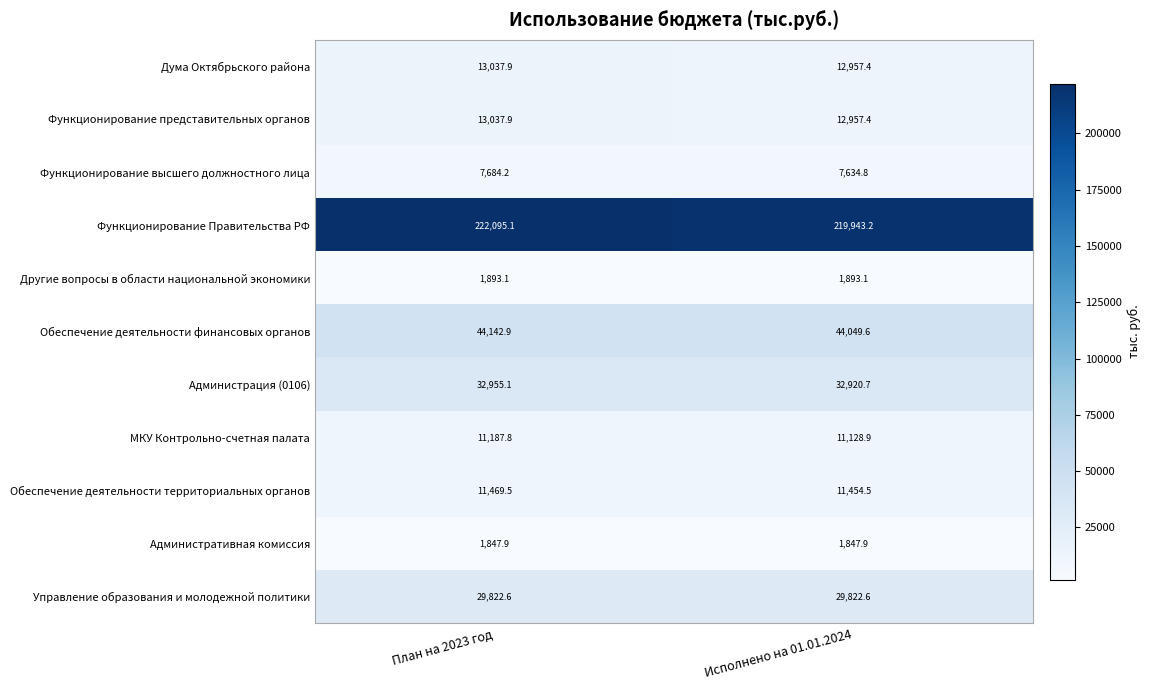

What is the lowest value of the Администрация (0106) series?

32920.7